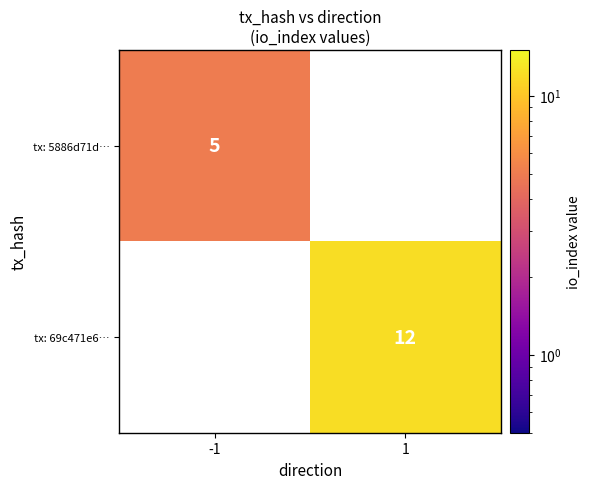

Is it true that tx: 5886d71d… equals 5 at -1?

True